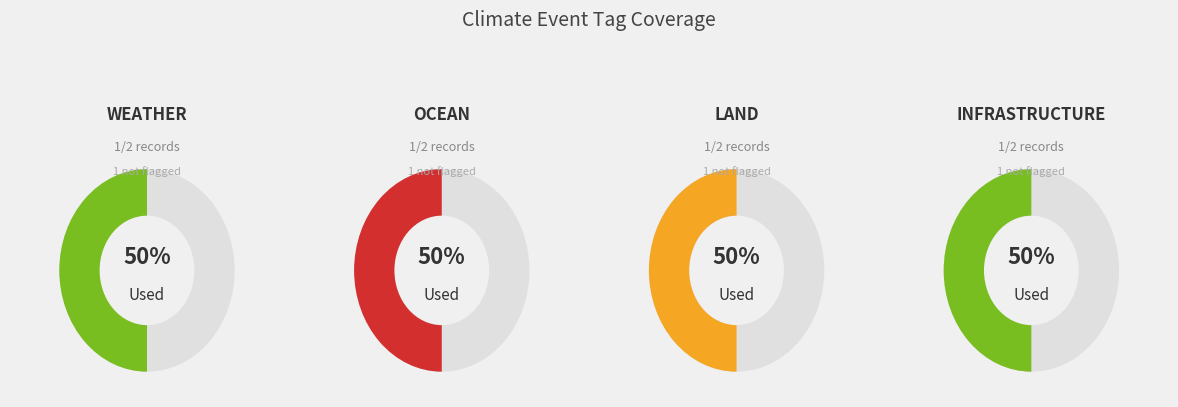

How many segments does this pie chart have?

2